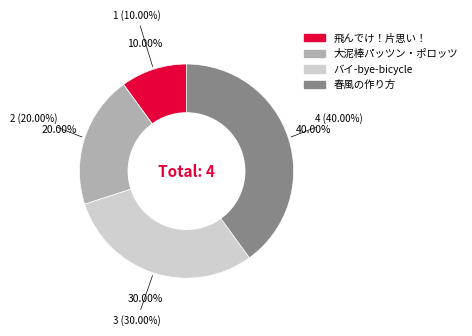

Does 飛んでけ！片思い！ account for over 50% of the chart?

No